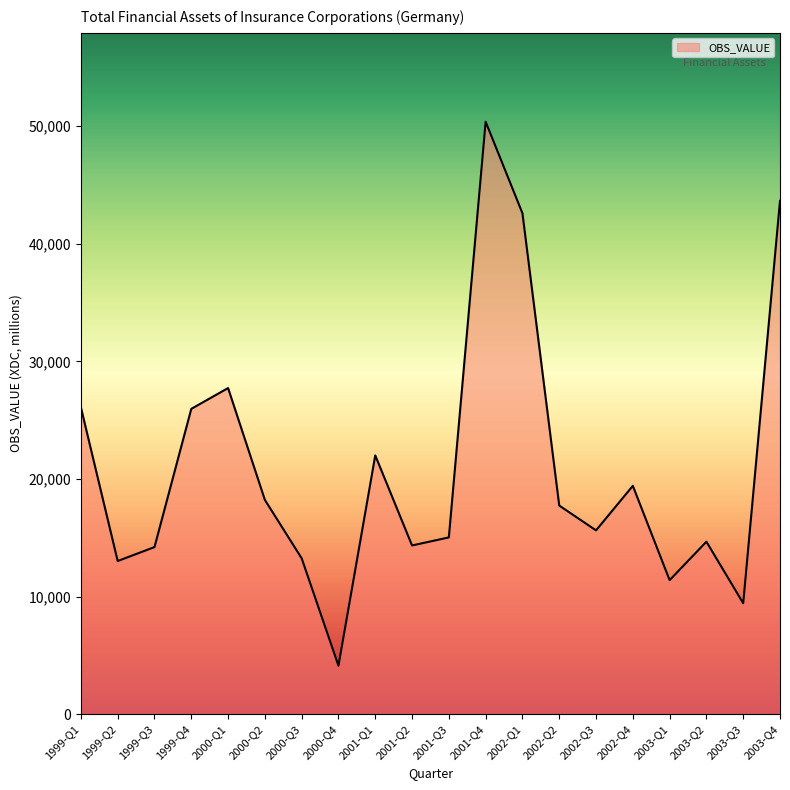

What is the approximate value at 2000-Q2, to the nearest 50?

18200